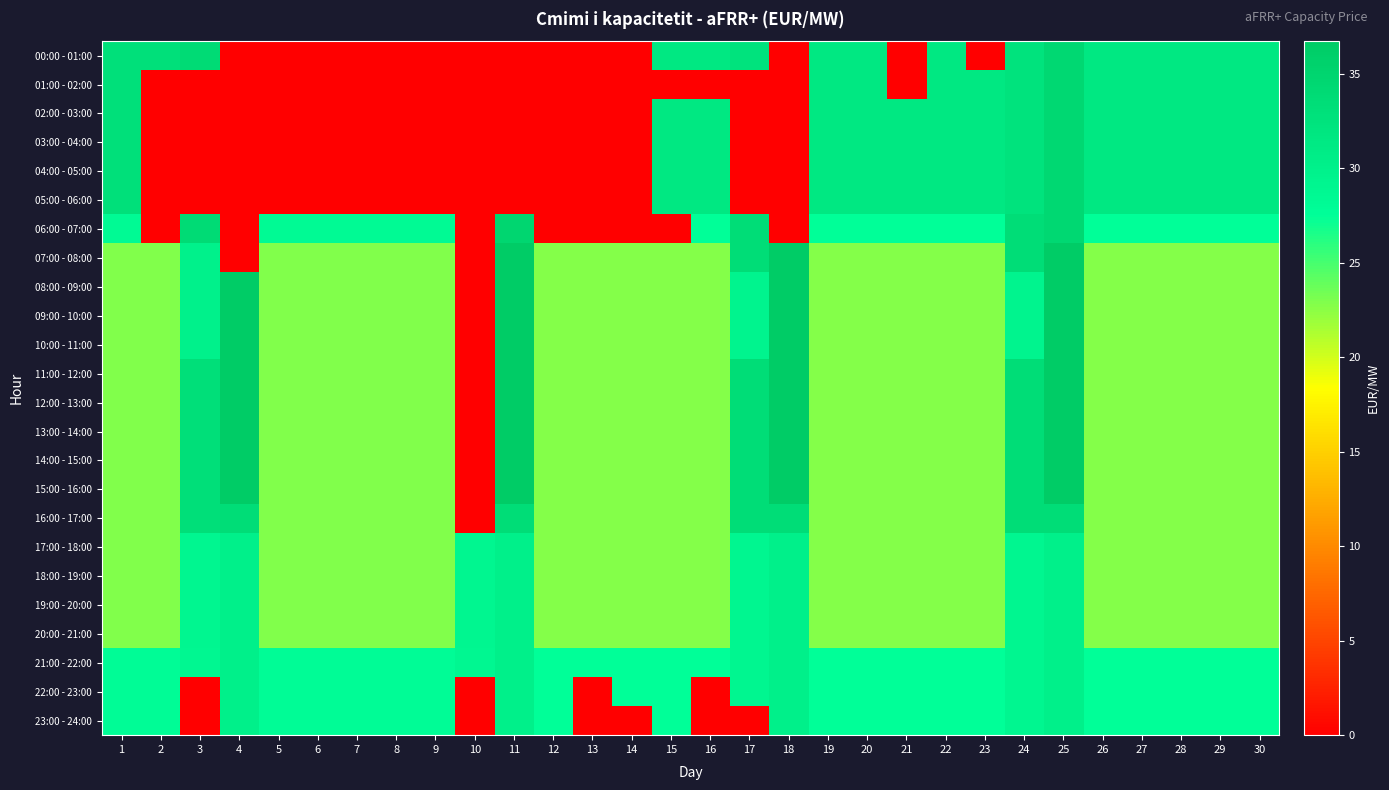

Reading left to right, list all the values displayed in this chart.

00:00 - 01:00: 1=32.9	2=32.9	3=34.0	4=0.0	5=0.0	6=0.0	7=0.0	8=0.0	9=0.0	10=0.0	11=0.0	12=0.0	13=0.0	14=0.0	15=31.6	16=31.6	17=32.5	18=0.0	19=31.6	20=31.6	21=0.0	22=31.6	23=0.0	24=32.5	25=34.5	26=31.6	27=31.6	28=31.6	29=31.6	30=31.6
01:00 - 02:00: 1=32.9	2=0.0	3=0.0	4=0.0	5=0.0	6=0.0	7=0.0	8=0.0	9=0.0	10=0.0	11=0.0	12=0.0	13=0.0	14=0.0	15=0.0	16=0.0	17=0.0	18=0.0	19=31.6	20=31.6	21=0.0	22=31.6	23=31.6	24=32.5	25=34.5	26=31.6	27=31.6	28=31.6	29=31.6	30=31.6
02:00 - 03:00: 1=32.9	2=0.0	3=0.0	4=0.0	5=0.0	6=0.0	7=0.0	8=0.0	9=0.0	10=0.0	11=0.0	12=0.0	13=0.0	14=0.0	15=31.6	16=31.6	17=0.0	18=0.0	19=31.6	20=31.6	21=31.6	22=31.6	23=31.6	24=32.5	25=34.5	26=31.6	27=31.6	28=31.6	29=31.6	30=31.6
03:00 - 04:00: 1=32.9	2=0.0	3=0.0	4=0.0	5=0.0	6=0.0	7=0.0	8=0.0	9=0.0	10=0.0	11=0.0	12=0.0	13=0.0	14=0.0	15=31.6	16=31.6	17=0.0	18=0.0	19=31.6	20=31.6	21=31.6	22=31.6	23=31.6	24=32.5	25=34.5	26=31.6	27=31.6	28=31.6	29=31.6	30=31.6
04:00 - 05:00: 1=32.9	2=0.0	3=0.0	4=0.0	5=0.0	6=0.0	7=0.0	8=0.0	9=0.0	10=0.0	11=0.0	12=0.0	13=0.0	14=0.0	15=31.6	16=31.6	17=0.0	18=0.0	19=31.6	20=31.6	21=31.6	22=31.6	23=31.6	24=32.5	25=34.5	26=31.6	27=31.6	28=31.6	29=31.6	30=31.6
05:00 - 06:00: 1=32.9	2=0.0	3=0.0	4=0.0	5=0.0	6=0.0	7=0.0	8=0.0	9=0.0	10=0.0	11=0.0	12=0.0	13=0.0	14=0.0	15=31.6	16=31.6	17=0.0	18=0.0	19=31.6	20=31.6	21=31.6	22=31.6	23=31.6	24=32.5	25=34.5	26=31.6	27=31.6	28=31.6	29=31.6	30=31.6
06:00 - 07:00: 1=28.4	2=0.0	3=34.0	4=0.0	5=28.4	6=28.4	7=28.4	8=28.4	9=28.4	10=0.0	11=34.9	12=0.0	13=0.0	14=0.0	15=0.0	16=27.6	17=33.5	18=0.0	19=27.6	20=27.6	21=27.6	22=27.6	23=27.6	24=33.5	25=34.5	26=27.6	27=27.6	28=27.6	29=27.6	30=27.6
07:00 - 08:00: 1=22.9	2=22.9	3=30.0	4=0.0	5=22.9	6=22.9	7=22.9	8=22.9	9=22.9	10=0.0	11=36.7	12=22.8	13=22.8	14=22.8	15=22.8	16=22.8	17=33.5	18=36.5	19=22.8	20=22.8	21=22.8	22=22.8	23=22.8	24=33.5	25=36.5	26=22.8	27=22.8	28=22.8	29=22.8	30=22.8
08:00 - 09:00: 1=22.9	2=22.9	3=30.0	4=36.7	5=22.9	6=22.9	7=22.9	8=22.9	9=22.9	10=0.0	11=36.7	12=22.8	13=22.8	14=22.8	15=22.8	16=22.8	17=29.5	18=36.5	19=22.8	20=22.8	21=22.8	22=22.8	23=22.8	24=29.5	25=36.5	26=22.8	27=22.8	28=22.8	29=22.8	30=22.8
09:00 - 10:00: 1=22.9	2=22.9	3=30.0	4=36.7	5=22.9	6=22.9	7=22.9	8=22.9	9=22.9	10=0.0	11=36.7	12=22.8	13=22.8	14=22.8	15=22.8	16=22.8	17=29.5	18=36.5	19=22.8	20=22.8	21=22.8	22=22.8	23=22.8	24=29.5	25=36.5	26=22.8	27=22.8	28=22.8	29=22.8	30=22.8
10:00 - 11:00: 1=22.9	2=22.9	3=30.0	4=36.7	5=22.9	6=22.9	7=22.9	8=22.9	9=22.9	10=0.0	11=36.7	12=22.8	13=22.8	14=22.8	15=22.8	16=22.8	17=29.5	18=36.5	19=22.8	20=22.8	21=22.8	22=22.8	23=22.8	24=29.5	25=36.5	26=22.8	27=22.8	28=22.8	29=22.8	30=22.8
11:00 - 12:00: 1=22.9	2=22.9	3=33.2	4=36.7	5=22.9	6=22.9	7=22.9	8=22.9	9=22.9	10=0.0	11=36.7	12=22.8	13=22.8	14=22.8	15=22.8	16=22.8	17=33.5	18=36.5	19=22.8	20=22.8	21=22.8	22=22.8	23=22.8	24=33.5	25=36.5	26=22.8	27=22.8	28=22.8	29=22.8	30=22.8
12:00 - 13:00: 1=22.9	2=22.9	3=33.2	4=36.7	5=22.9	6=22.9	7=22.9	8=22.9	9=22.9	10=0.0	11=36.7	12=22.8	13=22.8	14=22.8	15=22.8	16=22.8	17=33.5	18=36.5	19=22.8	20=22.8	21=22.8	22=22.8	23=22.8	24=33.5	25=36.5	26=22.8	27=22.8	28=22.8	29=22.8	30=22.8
13:00 - 14:00: 1=22.9	2=22.9	3=33.2	4=36.7	5=22.9	6=22.9	7=22.9	8=22.9	9=22.9	10=0.0	11=36.7	12=22.8	13=22.8	14=22.8	15=22.8	16=22.8	17=33.5	18=36.5	19=22.8	20=22.8	21=22.8	22=22.8	23=22.8	24=33.5	25=36.5	26=22.8	27=22.8	28=22.8	29=22.8	30=22.8
14:00 - 15:00: 1=22.9	2=22.9	3=33.2	4=36.7	5=22.9	6=22.9	7=22.9	8=22.9	9=22.9	10=0.0	11=36.7	12=22.8	13=22.8	14=22.8	15=22.8	16=22.8	17=33.5	18=36.5	19=22.8	20=22.8	21=22.8	22=22.8	23=22.8	24=33.5	25=36.5	26=22.8	27=22.8	28=22.8	29=22.8	30=22.8
15:00 - 16:00: 1=22.9	2=22.9	3=33.2	4=36.7	5=22.9	6=22.9	7=22.9	8=22.9	9=22.9	10=0.0	11=36.7	12=22.8	13=22.8	14=22.8	15=22.8	16=22.8	17=33.5	18=36.7	19=22.8	20=22.8	21=22.8	22=22.8	23=22.8	24=33.5	25=36.7	26=22.8	27=22.8	28=22.8	29=22.8	30=22.8
16:00 - 17:00: 1=22.9	2=22.9	3=33.2	4=33.5	5=22.9	6=22.9	7=22.9	8=22.9	9=22.9	10=0.0	11=33.5	12=22.8	13=22.8	14=22.8	15=22.8	16=22.8	17=33.5	18=33.5	19=22.8	20=22.8	21=22.8	22=22.8	23=22.8	24=33.5	25=33.5	26=22.8	27=22.8	28=22.8	29=22.8	30=22.8
17:00 - 18:00: 1=22.9	2=22.9	3=29.0	4=30.2	5=22.9	6=22.9	7=22.9	8=22.9	9=22.9	10=29.0	11=30.2	12=22.8	13=22.8	14=22.8	15=22.8	16=22.8	17=29.0	18=30.2	19=22.8	20=22.8	21=22.8	22=22.8	23=22.8	24=29.0	25=30.2	26=22.8	27=22.8	28=22.8	29=22.8	30=22.8
18:00 - 19:00: 1=22.9	2=22.9	3=29.0	4=30.2	5=22.9	6=22.9	7=22.9	8=22.9	9=22.9	10=29.0	11=30.2	12=22.8	13=22.8	14=22.8	15=22.8	16=22.8	17=29.0	18=30.2	19=22.8	20=22.8	21=22.8	22=22.8	23=22.8	24=29.0	25=30.2	26=22.8	27=22.8	28=22.8	29=22.8	30=22.8
19:00 - 20:00: 1=22.9	2=22.9	3=29.0	4=30.2	5=22.9	6=22.9	7=22.9	8=22.9	9=22.9	10=29.0	11=30.2	12=22.8	13=22.8	14=22.8	15=22.8	16=22.8	17=29.0	18=30.2	19=22.8	20=22.8	21=22.8	22=22.8	23=22.8	24=29.0	25=30.2	26=22.8	27=22.8	28=22.8	29=22.8	30=22.8
20:00 - 21:00: 1=22.9	2=22.9	3=29.0	4=30.2	5=22.9	6=22.9	7=22.9	8=22.9	9=22.9	10=29.0	11=30.2	12=22.8	13=22.8	14=22.8	15=22.8	16=22.8	17=29.0	18=30.2	19=22.8	20=22.8	21=22.8	22=22.8	23=22.8	24=29.0	25=30.2	26=22.8	27=22.8	28=22.8	29=22.8	30=22.8
21:00 - 22:00: 1=27.9	2=27.9	3=28.9	4=30.2	5=27.9	6=27.9	7=27.9	8=27.9	9=27.9	10=28.9	11=30.2	12=27.6	13=27.6	14=27.6	15=27.6	16=27.6	17=29.0	18=30.2	19=27.6	20=27.6	21=27.6	22=27.6	23=27.6	24=29.0	25=30.2	26=27.6	27=27.6	28=27.6	29=27.6	30=27.6
22:00 - 23:00: 1=27.9	2=27.9	3=0.0	4=30.2	5=27.9	6=27.9	7=27.9	8=27.9	9=27.9	10=0.0	11=30.2	12=27.6	13=0.0	14=27.6	15=27.6	16=0.0	17=29.0	18=30.2	19=27.6	20=27.6	21=27.6	22=27.6	23=27.6	24=29.0	25=30.2	26=27.6	27=27.6	28=27.6	29=27.6	30=27.6
23:00 - 24:00: 1=27.9	2=27.9	3=0.0	4=30.2	5=27.9	6=27.9	7=27.9	8=27.9	9=27.9	10=0.0	11=30.2	12=27.6	13=0.0	14=0.0	15=27.6	16=0.0	17=0.0	18=30.2	19=27.6	20=27.6	21=27.6	22=27.6	23=27.6	24=29.0	25=30.2	26=27.6	27=27.6	28=27.6	29=27.6	30=27.6